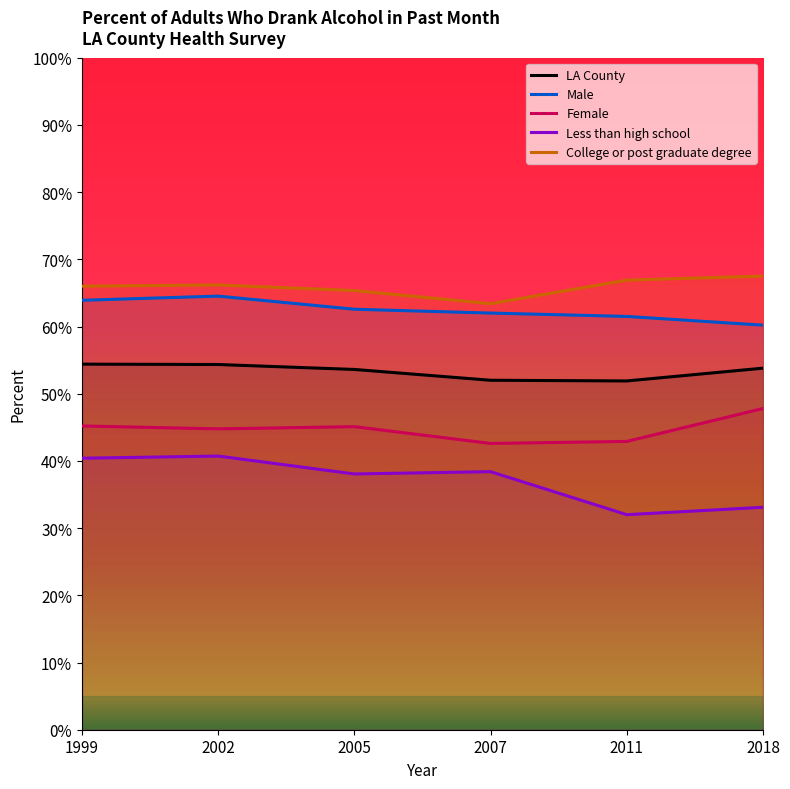

Which series has the largest range (max minus min)?

Less than high school